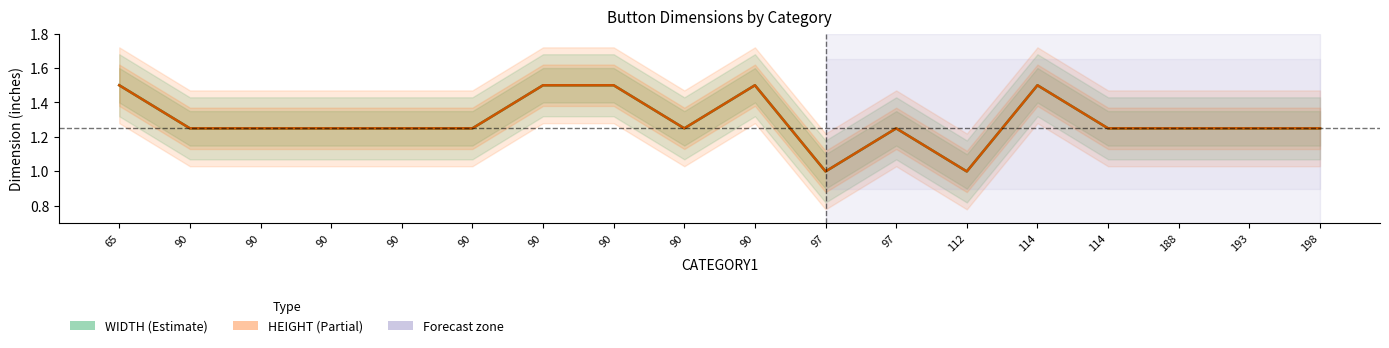

What is the approximate value of HEIGHT at 112?

1.0